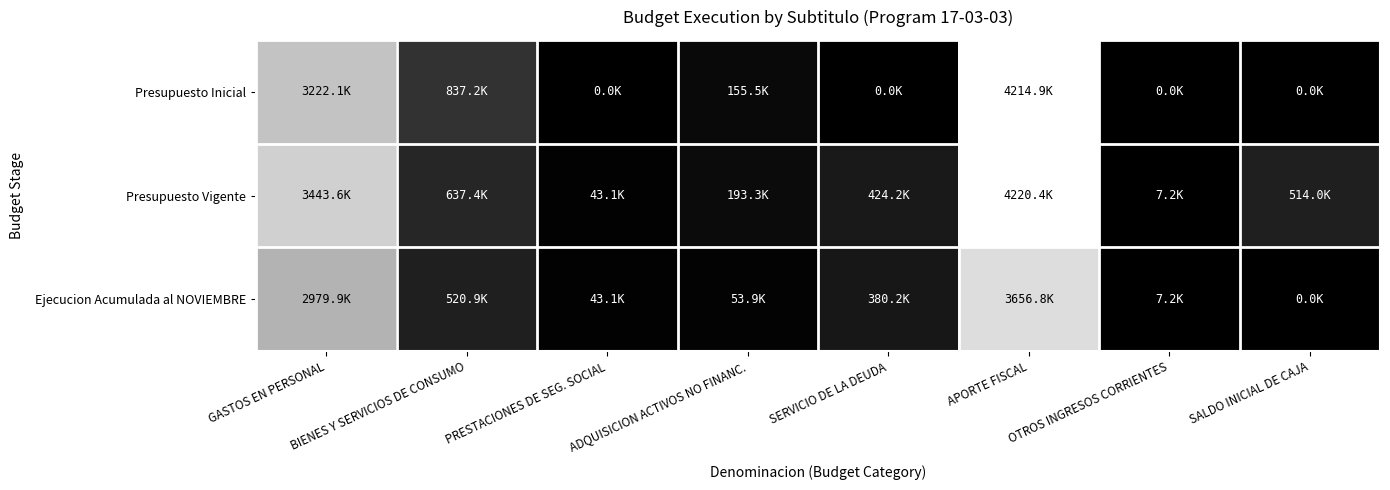

At which category is the sum across all series the highest?

APORTE FISCAL